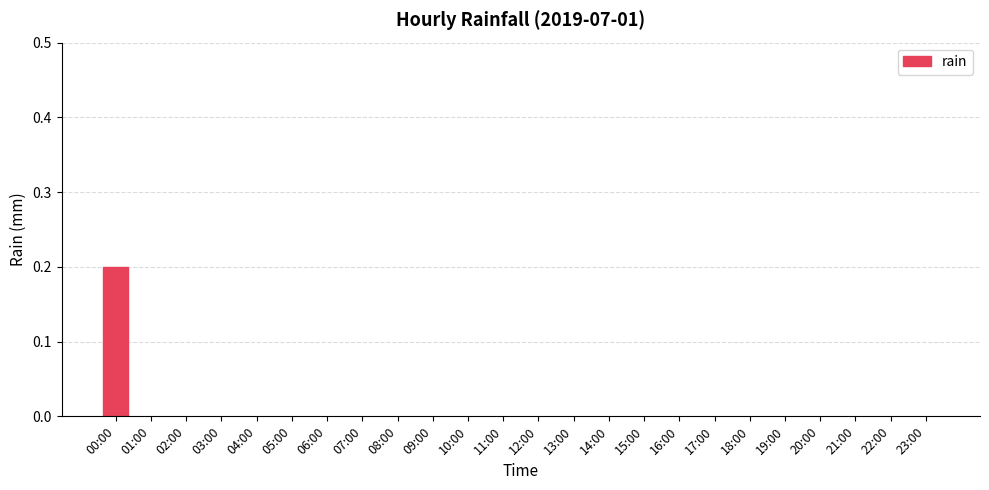

At which category does the chart reach its peak across all series?

00:00